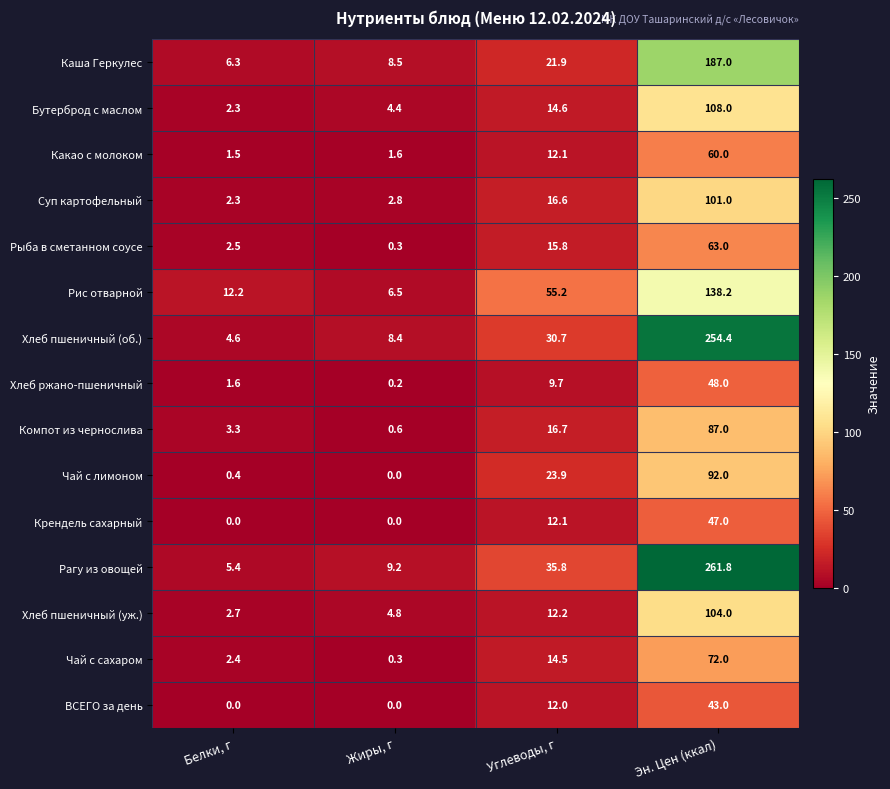

Which category has the highest value in the Какао с молоком series?

Эн. Цен (ккал)